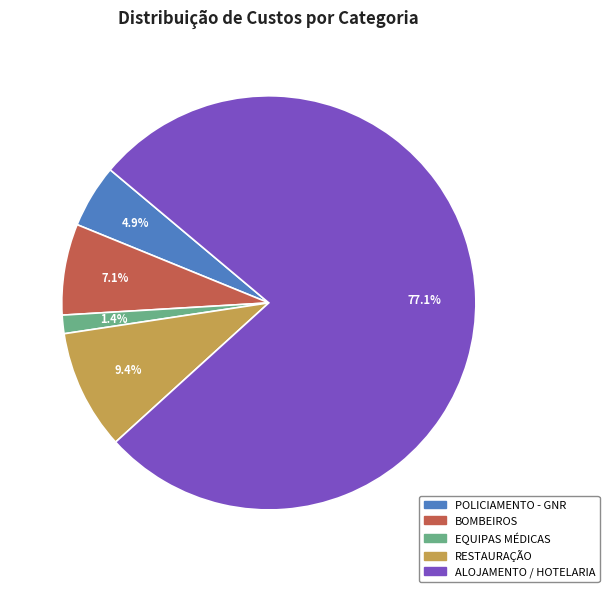

How many slices are in this pie chart?

5